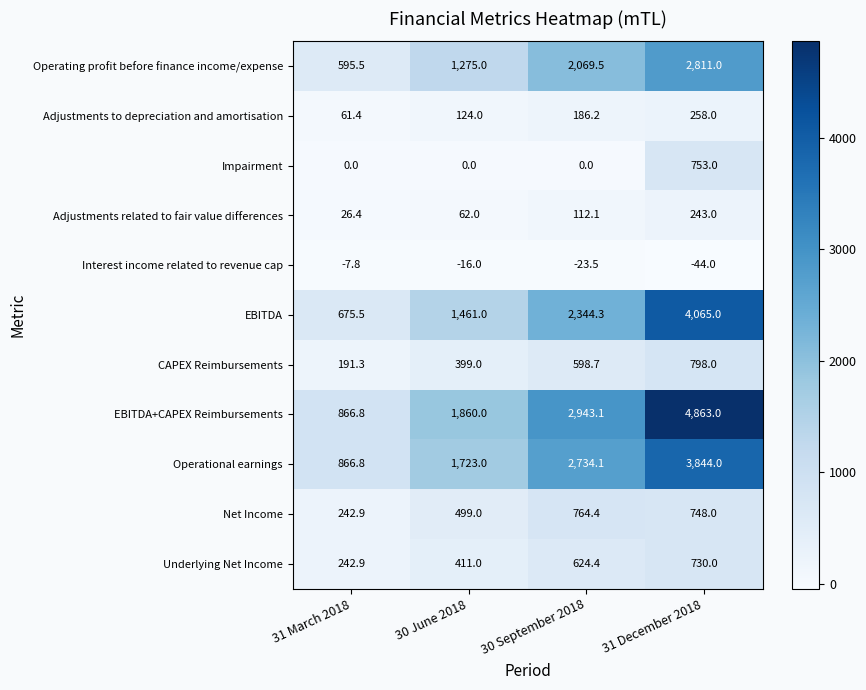

Is it true that EBITDA+CAPEX Reimbursements equals 6671.2 at 31 December 2018?

False